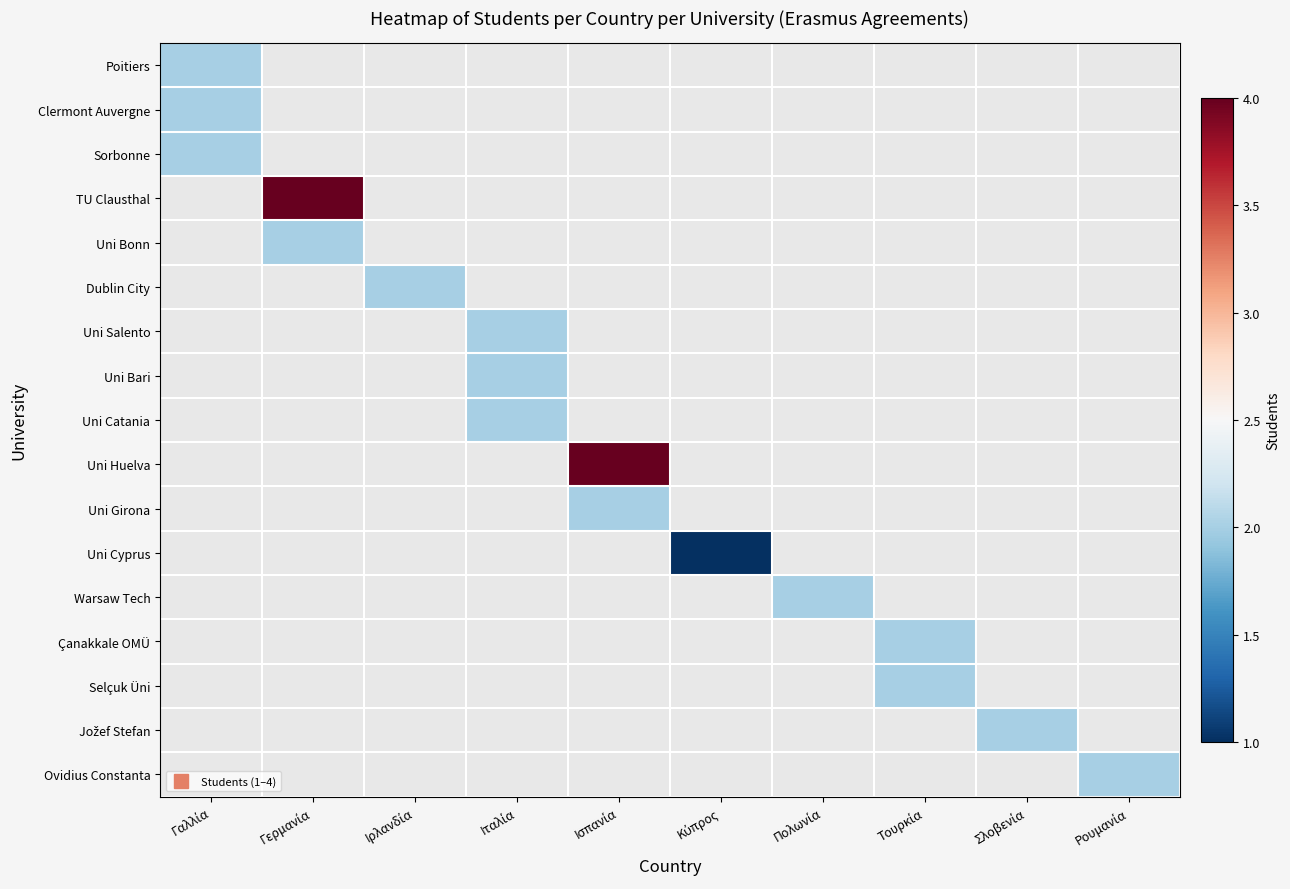

Which category has the lowest value across all series?

Κύπρος